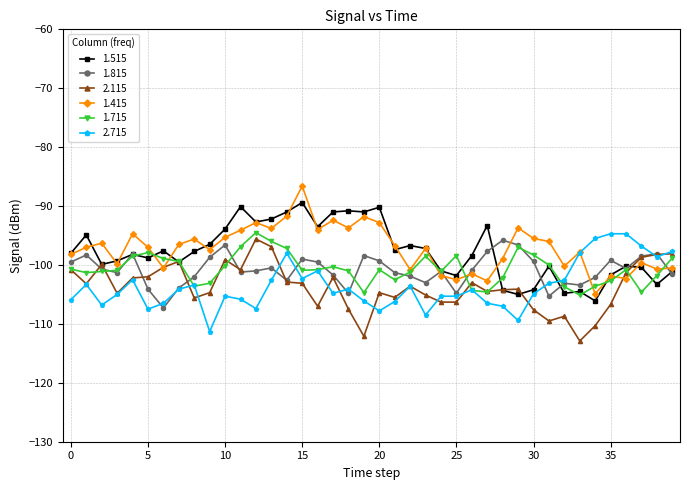

What is the maximum value for 2.715?

-94.7